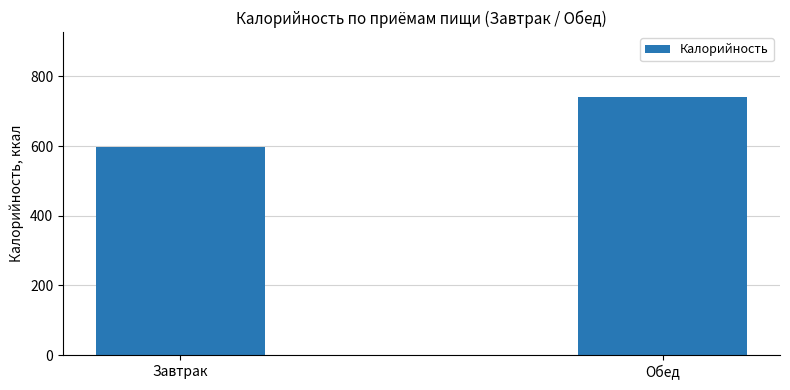

List the labels in order of value, largest first.

Обед, Завтрак